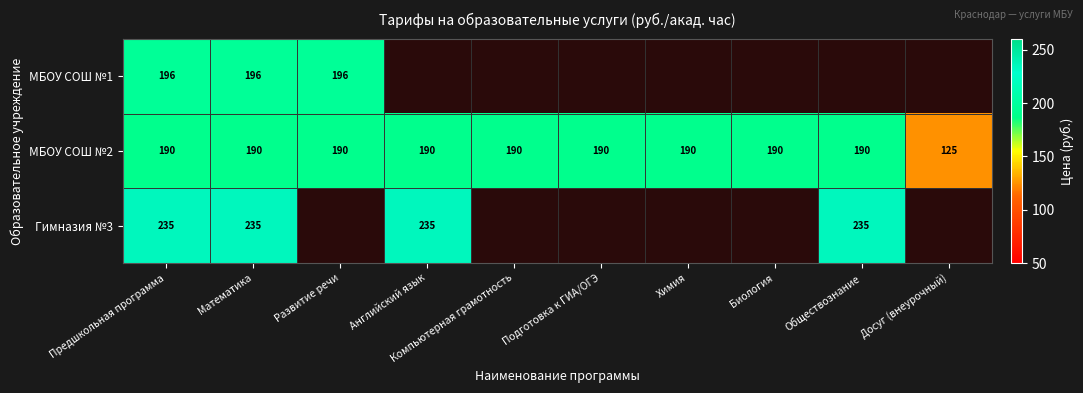

Which label corresponds to the smallest value in the chart?

Досуг (внеурочный)